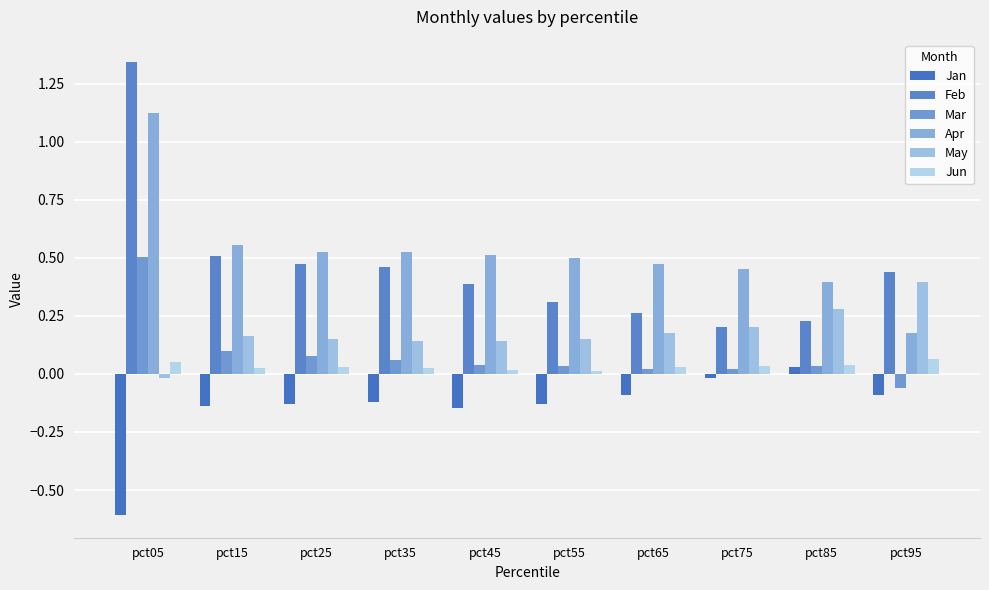

Reading left to right, extract all data points from this chart.

Jan: -0.6	-0.1	-0.1	-0.1	-0.1	-0.1	-0.1	-0.0	0.0	-0.1
Feb: 1.3	0.5	0.5	0.5	0.4	0.3	0.3	0.2	0.2	0.4
Mar: 0.5	0.1	0.1	0.1	0.0	0.0	0.0	0.0	0.0	-0.1
Apr: 1.1	0.6	0.5	0.5	0.5	0.5	0.5	0.5	0.4	0.2
May: -0.0	0.2	0.1	0.1	0.1	0.2	0.2	0.2	0.3	0.4
Jun: 0.1	0.0	0.0	0.0	0.0	0.0	0.0	0.0	0.0	0.1